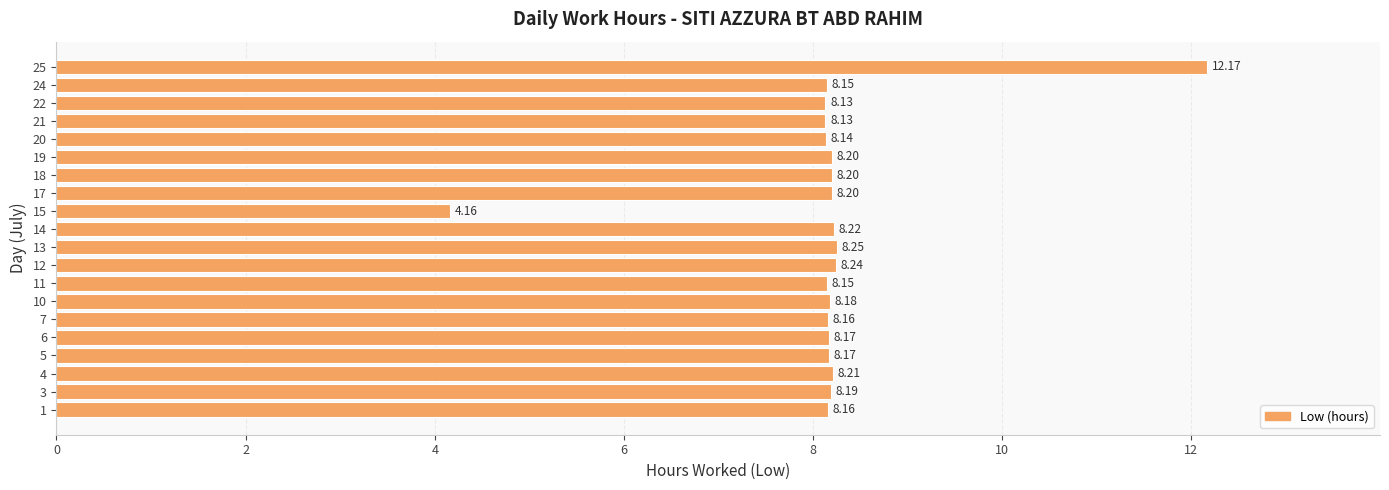

How many bars are there in total?

20